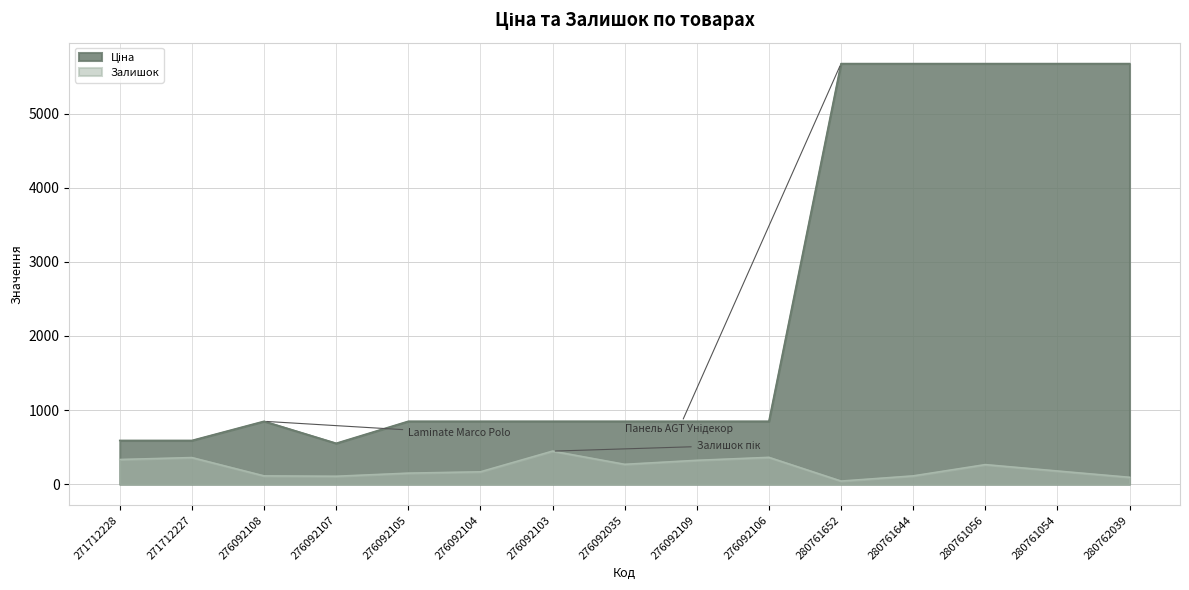

True or false: Залишок has a value of 322.0 at 276092109.

True